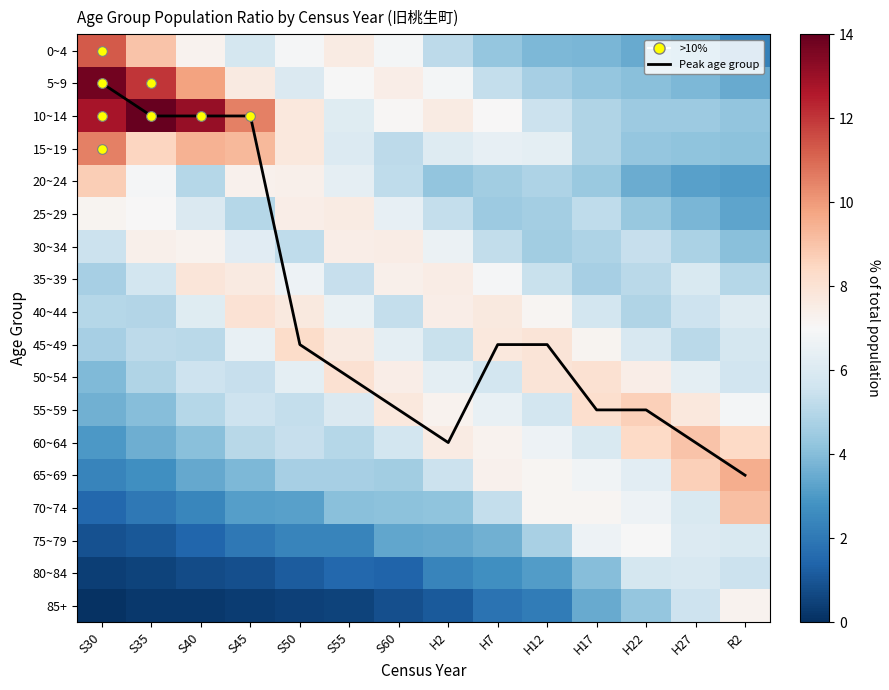

At which category is the sum across all series the highest?

R2